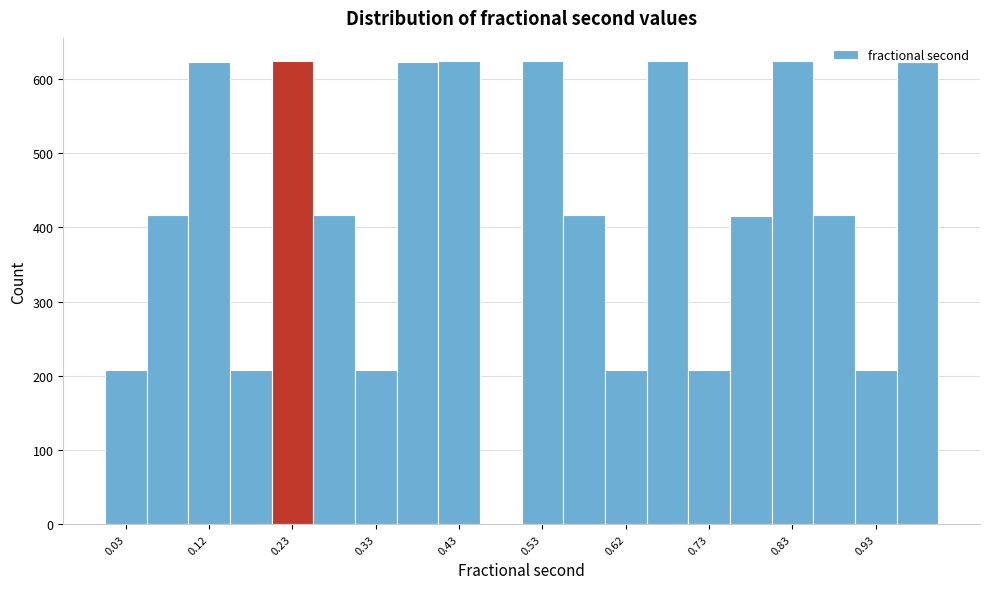

Reading left to right, list every bar in this chart as the range it spans on the x-axis followed by its height. The values are not printed on the chart, so give them approximately, as read against the axis.

0.00 to 0.05: 210
0.05 to 0.10: 420
0.10 to 0.15: 620
0.15 to 0.20: 210
0.20 to 0.25: 620
0.25 to 0.30: 420
0.30 to 0.35: 210
0.35 to 0.40: 620
0.40 to 0.45: 620
0.45 to 0.50: 0
0.50 to 0.55: 620
0.55 to 0.60: 420
0.60 to 0.65: 210
0.65 to 0.70: 620
0.70 to 0.75: 210
0.75 to 0.80: 420
0.80 to 0.85: 620
0.85 to 0.90: 420
0.90 to 0.95: 210
0.95 to 1.00: 620